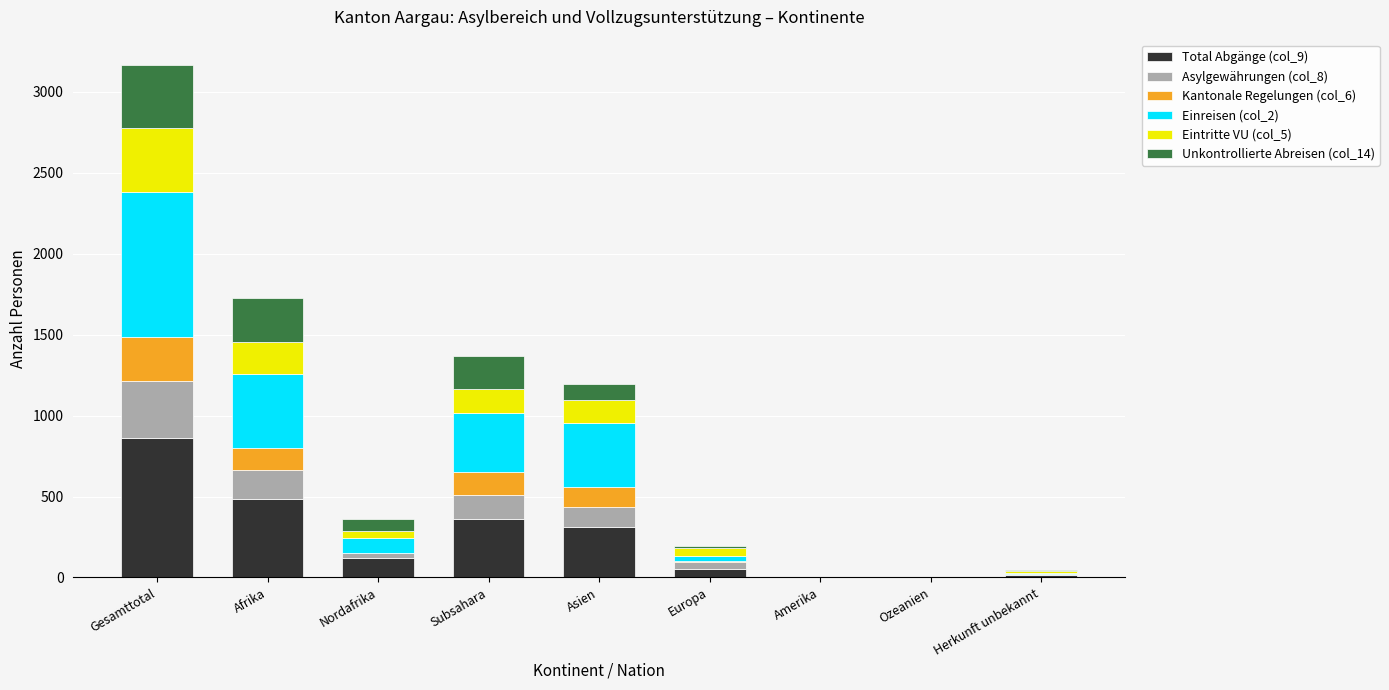

The Total Abgänge (col_9) series shows 229 at Subsahara. True or false?

False